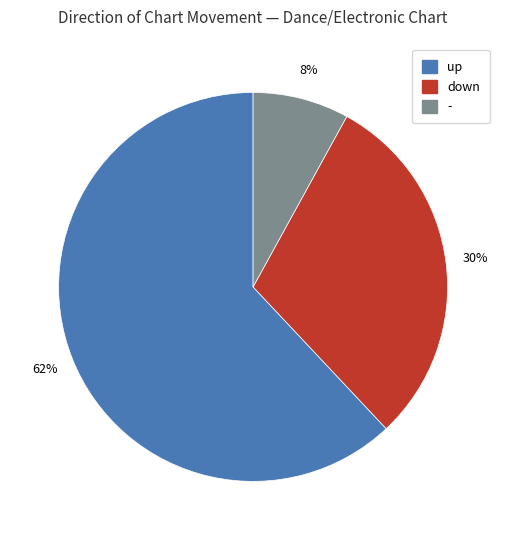

Do down and - together represent more than half of the pie?

No